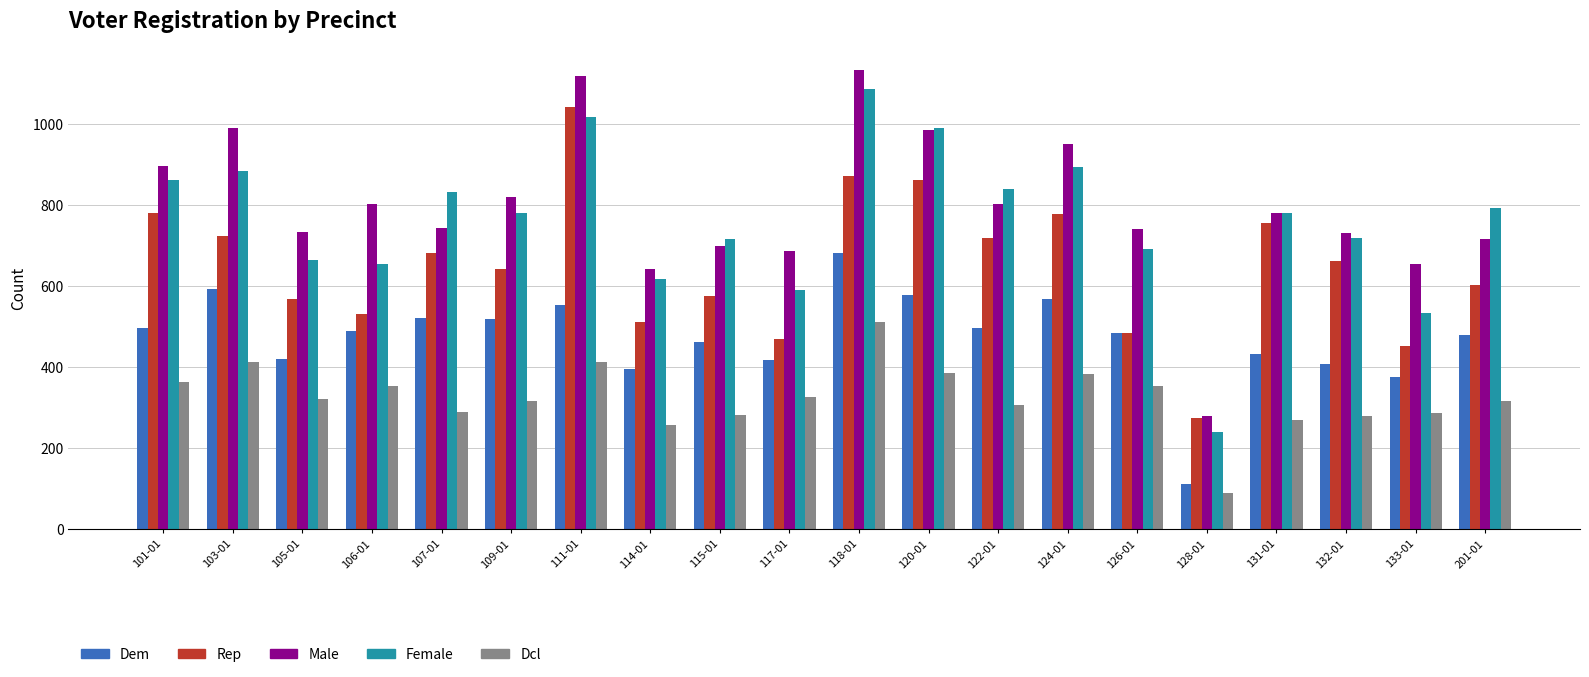

What is the label of the 4th bar from the left?

106-01